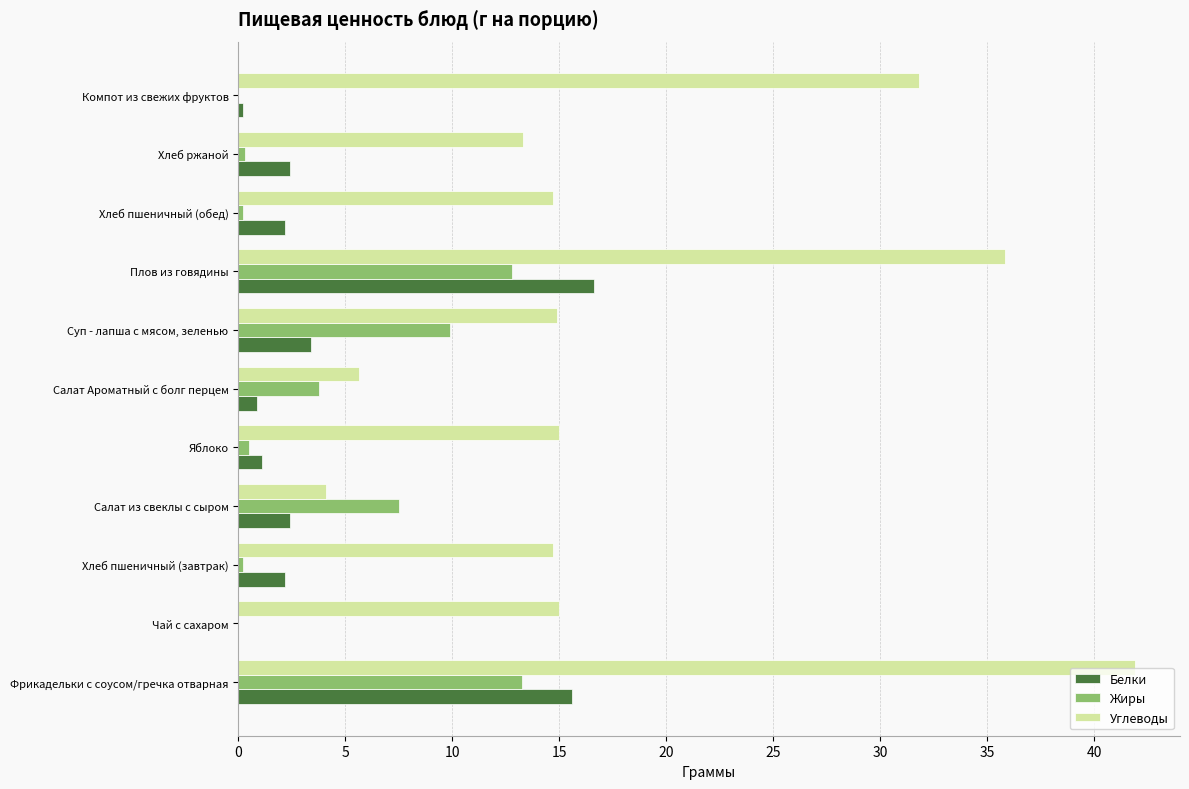

What is the sum of all Углеводы values?

206.8